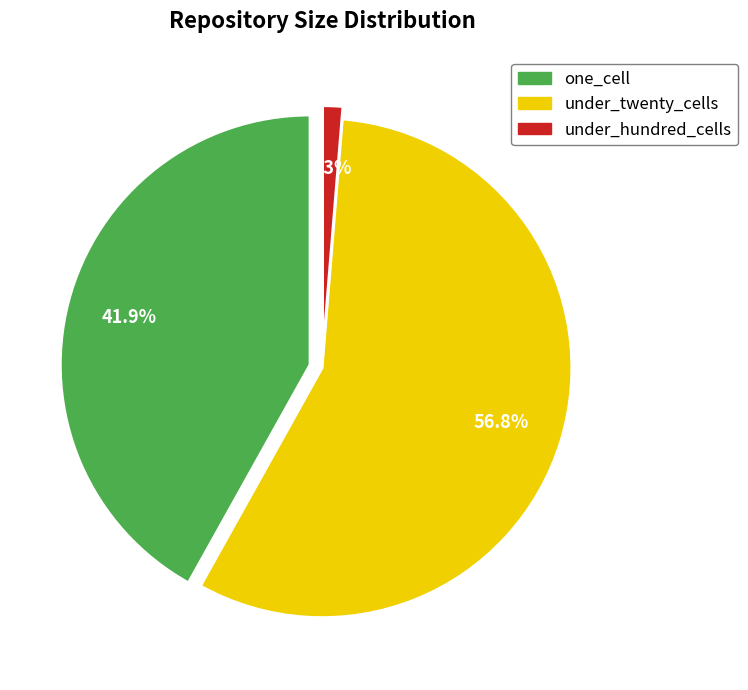

Between under_twenty_cells and under_hundred_cells, which is larger?

under_twenty_cells